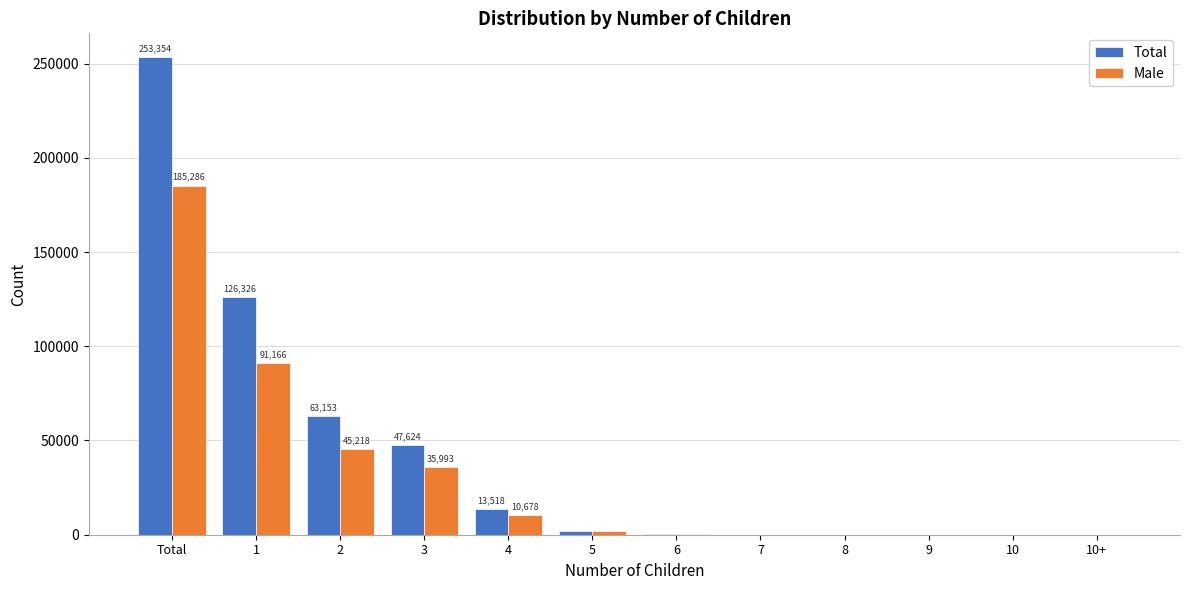

What is the sum of all Total values?

506709